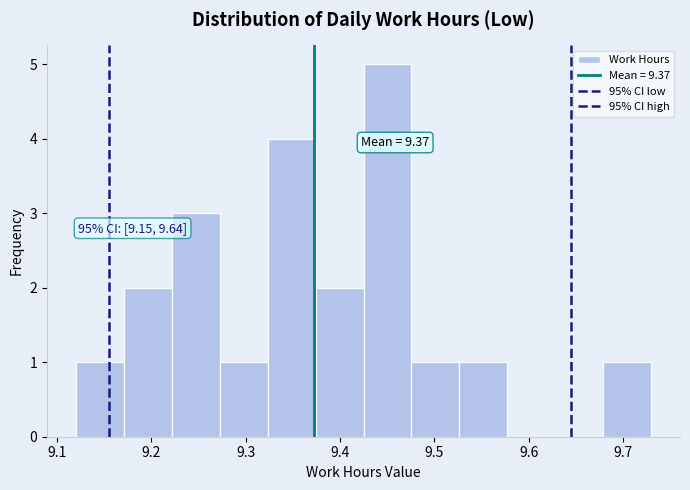

Over which range of the x-axis is the bar tallest?

9.43 to 9.48